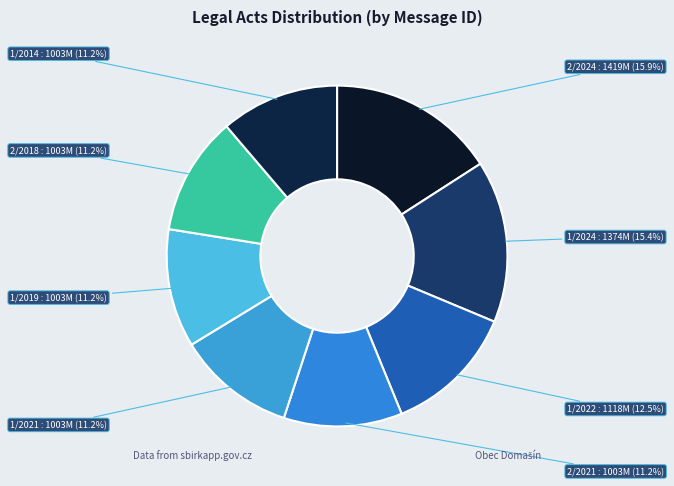

Between 2/2024 and 2/2021, which is larger?

2/2024